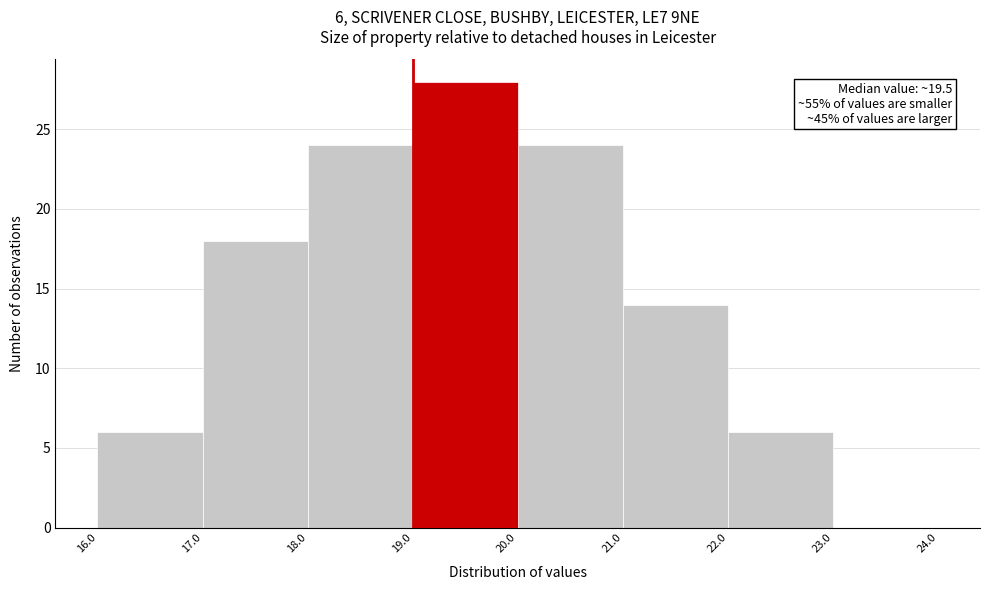

Over which range of the x-axis is the bar tallest?

19.0 to 20.0